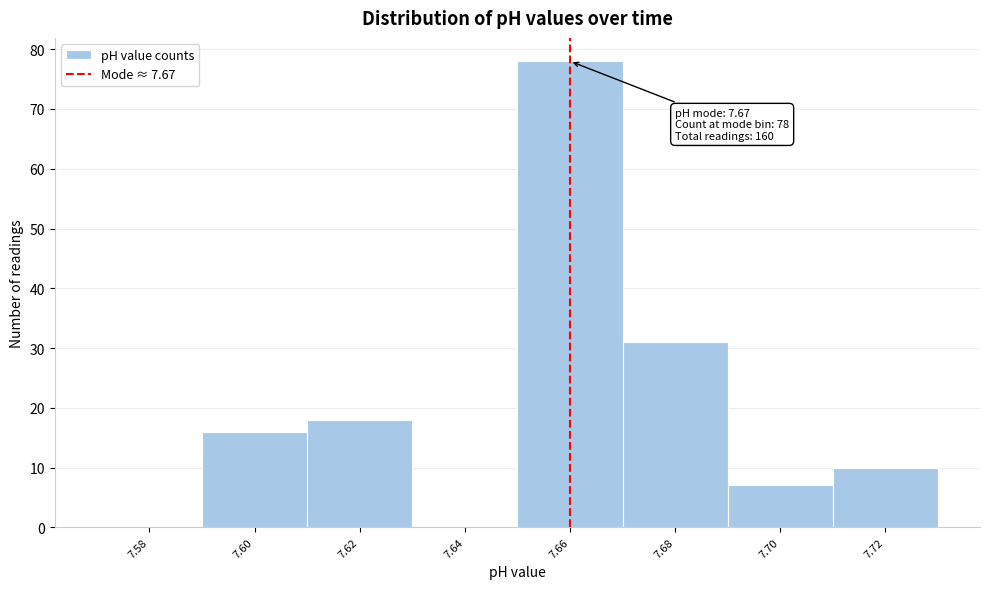

Reading right to left, what are all the values shown in this chart?

7.72=10	7.70=7	7.68=31	7.66=78	7.64=0	7.62=18	7.60=16	7.58=0